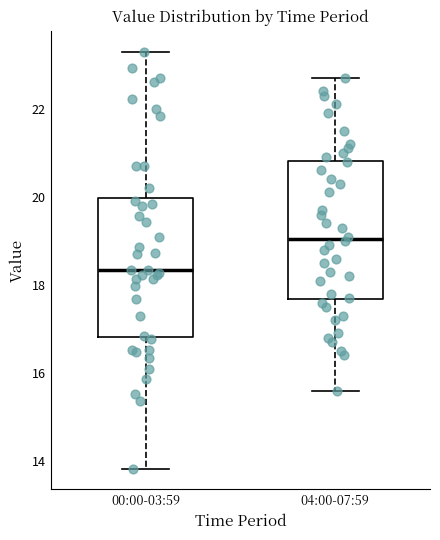

Where does the upper whisker of the box for 00:00-03:59 end on the y-axis? The values are not printed on the chart, so give them approximately, as read against the axis.

23.4